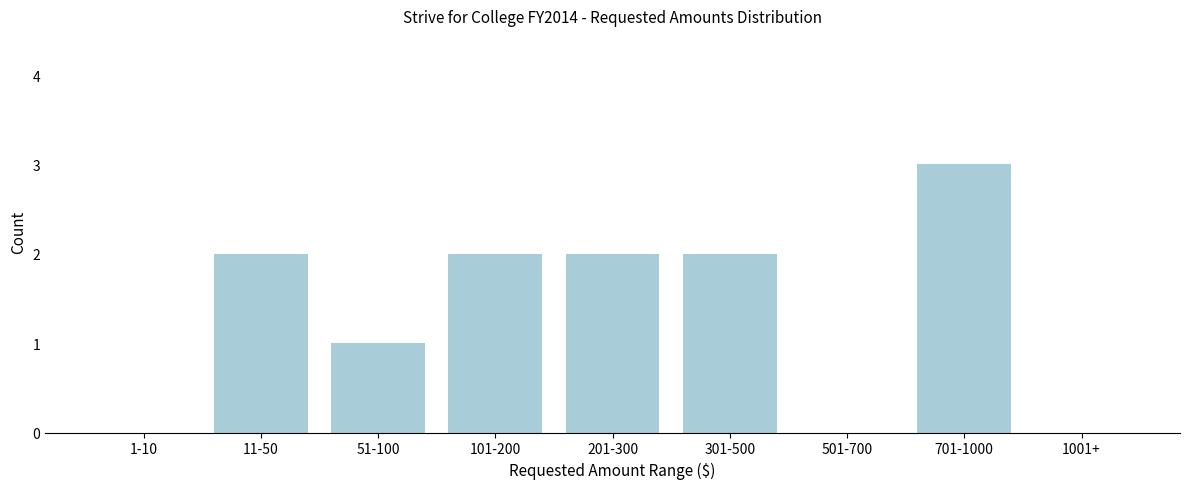

Reading left to right, what are all the values shown in this chart?

1-10=0	11-50=2	51-100=1	101-200=2	201-300=2	301-500=2	501-700=0	701-1000=3	1001+=0